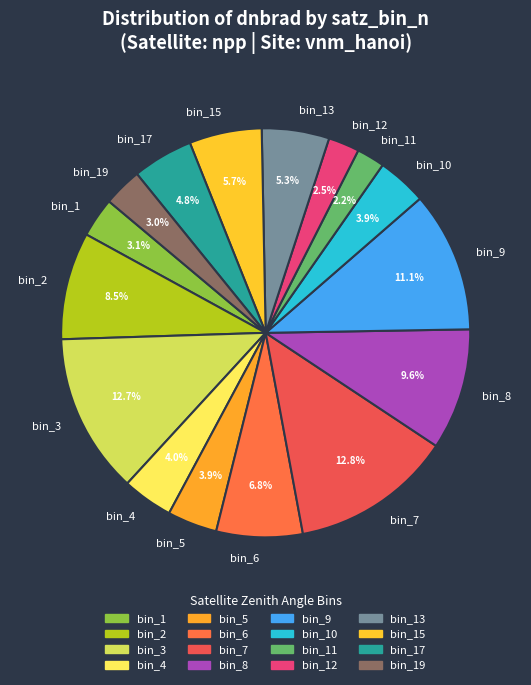

How many segments does this pie chart have?

16